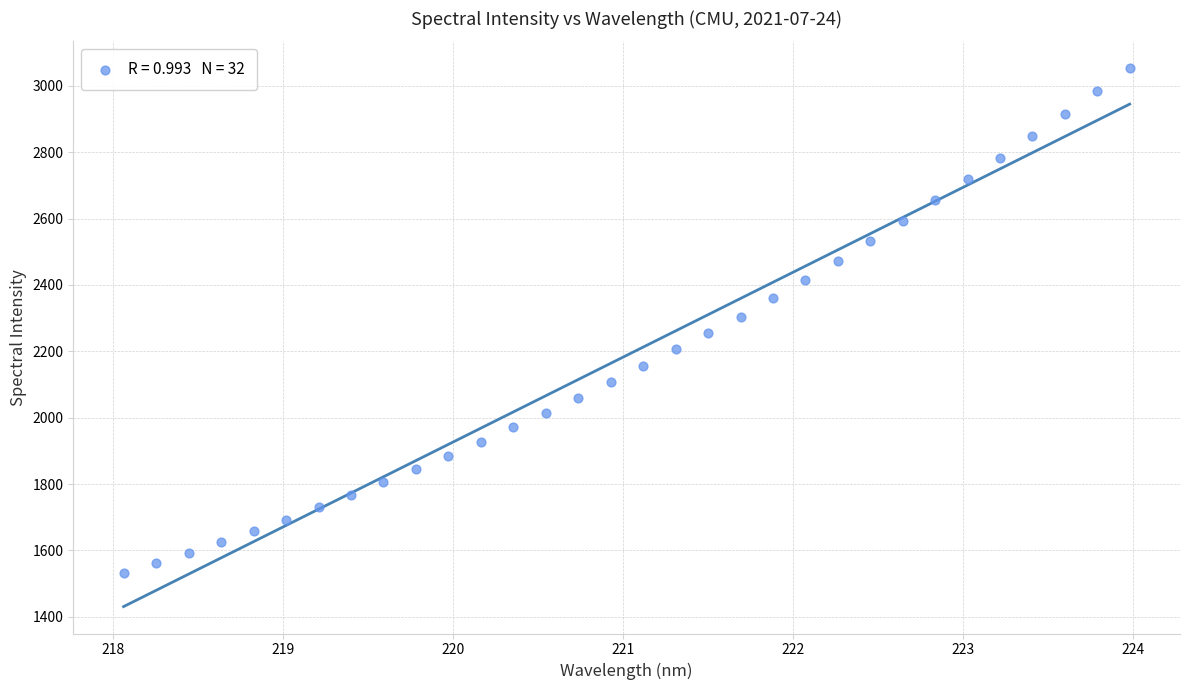

What is the range of X values (max minus min)?

5.9